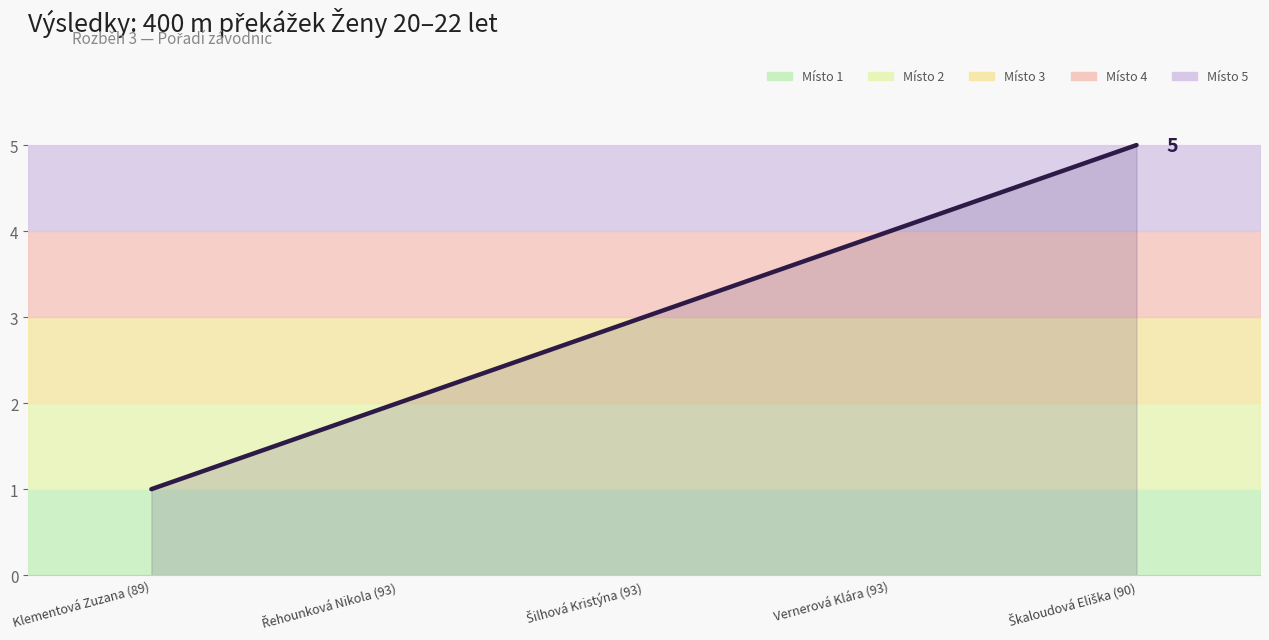

Which has a higher value, Klementová Zuzana (89) or Vernerová Klára (93)?

Vernerová Klára (93)